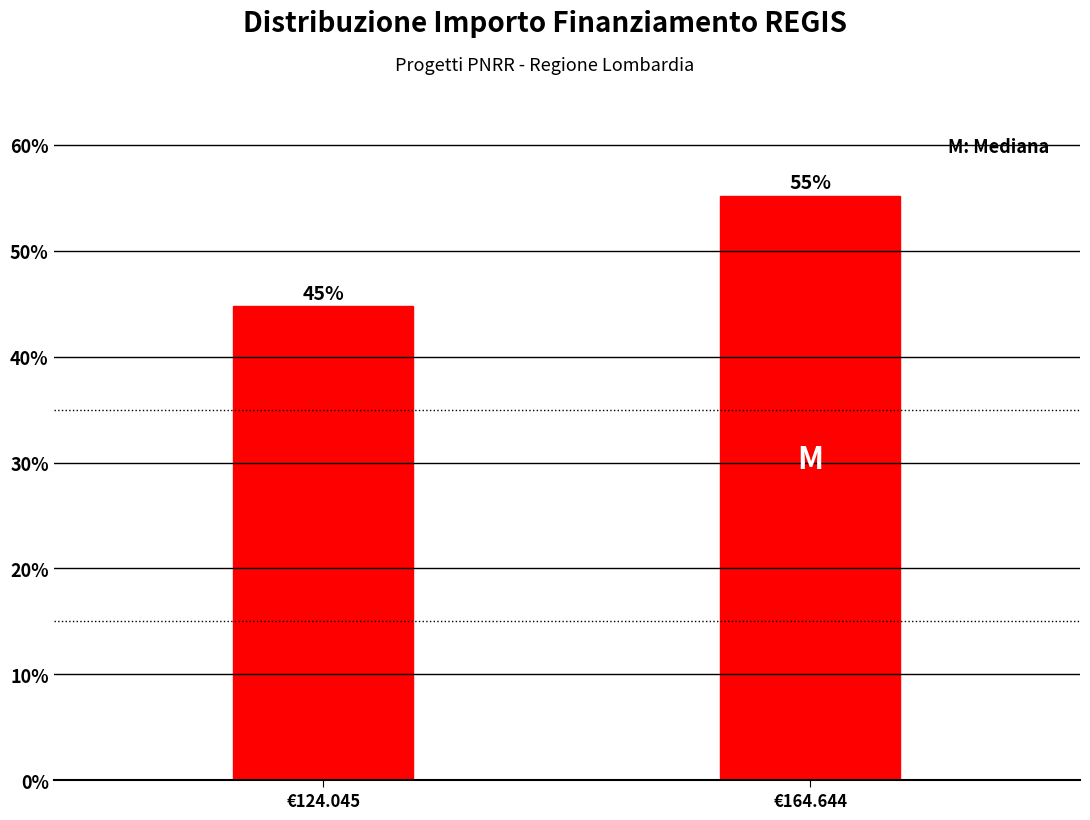

The chart shows a value of 91.3 at €164.644. True or false?

False